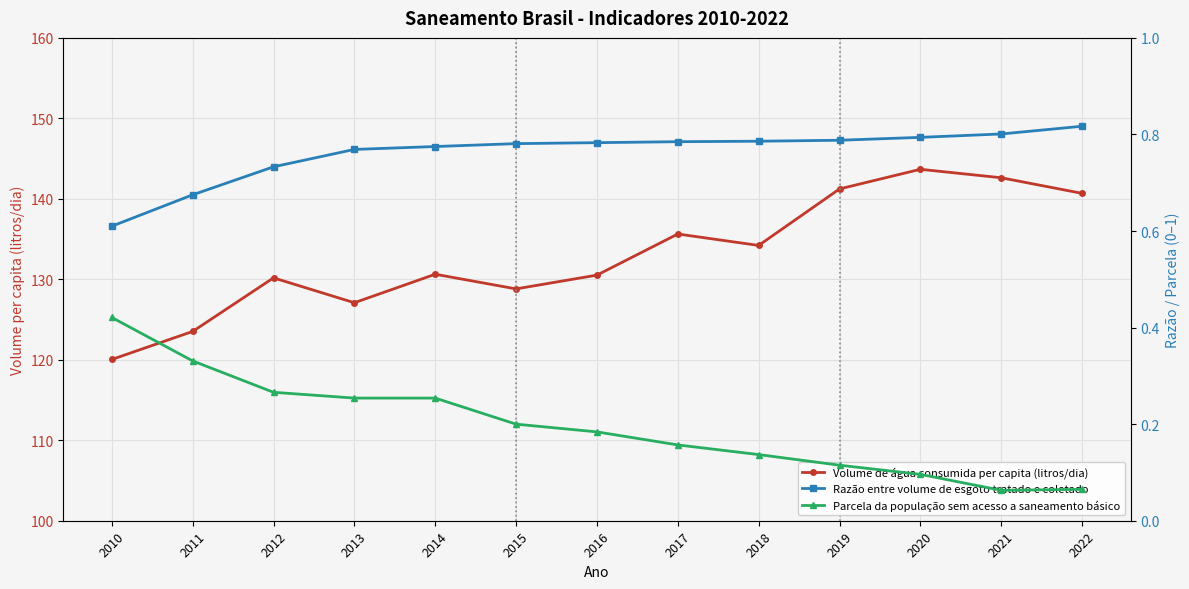

At which label is Razão entre volume de esgoto tratado e coletado closest to 0?

2010